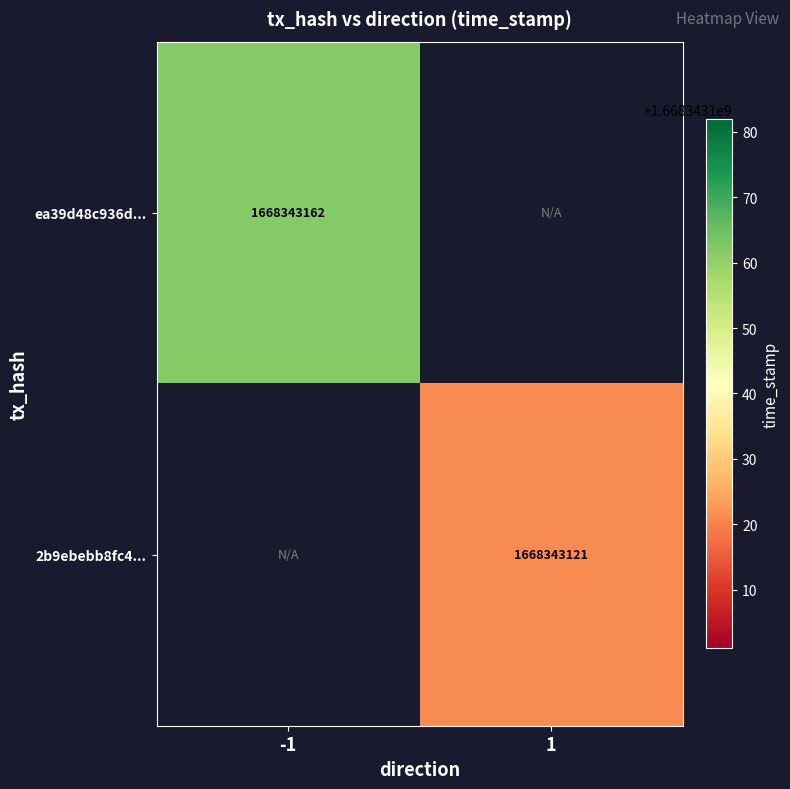

What is the sum of the 2b9ebebb8fc405e2fe924a2d487e4e7c51c7121 values at -1 and 1?

1668343121